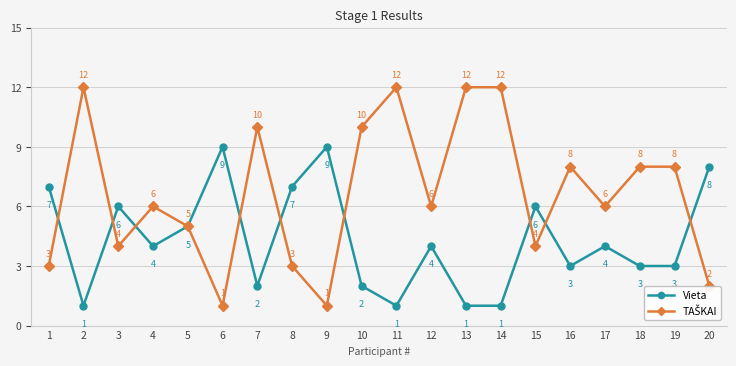

What is the maximum value for Vieta?

9